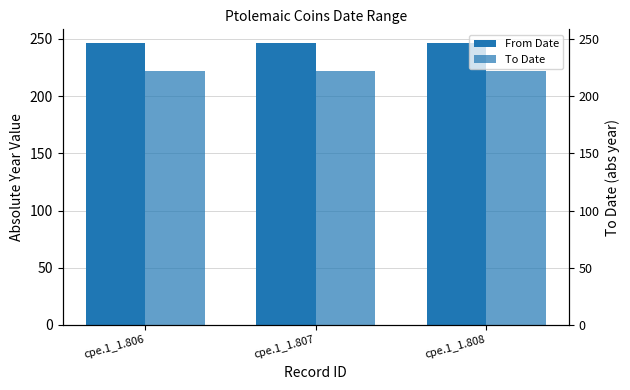

What is the spread (max minus min) of values at cpe.1_1.807?

24